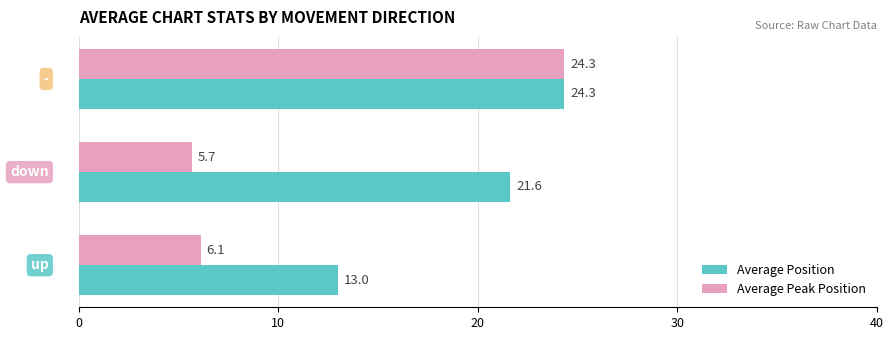

List the series in order of their overall mean, highest first.

Average Position, Average Peak Position